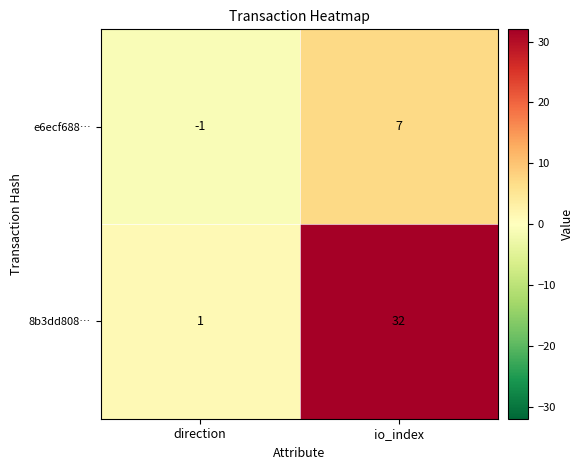

List the series in order of their peak value, highest first.

8b3dd808…, e6ecf688…